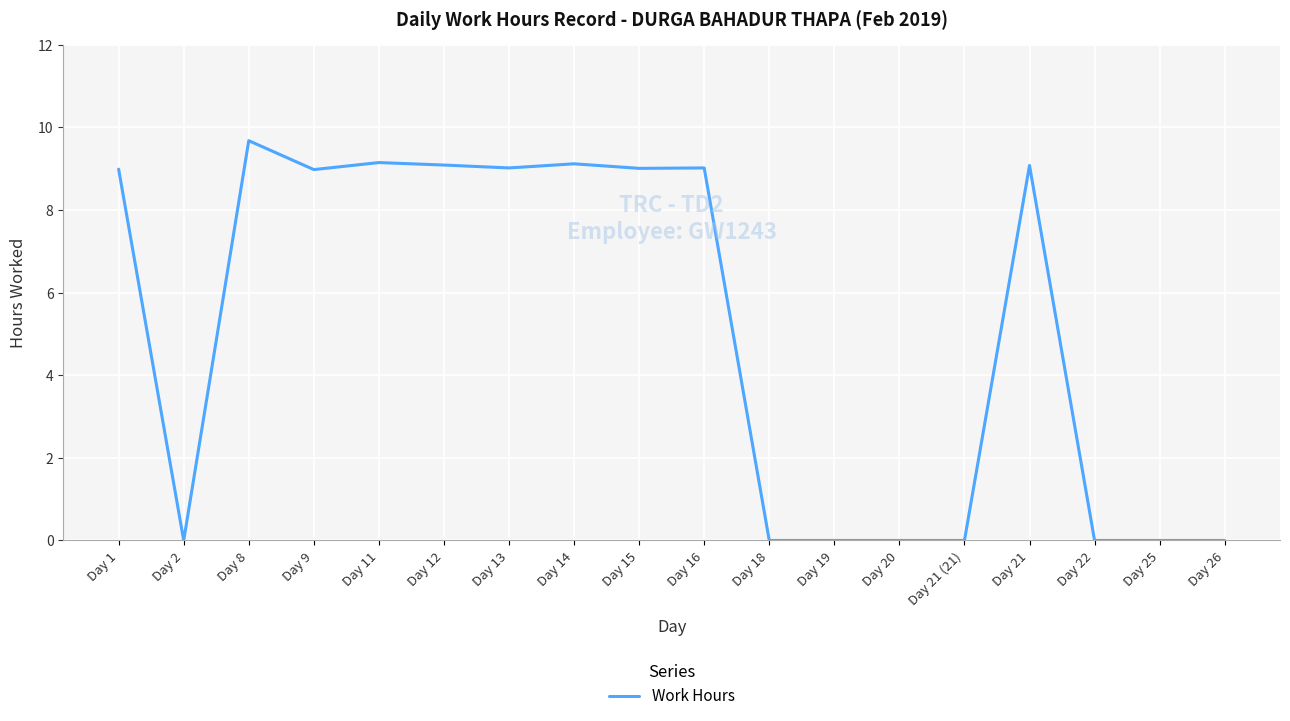

What position from the left is Day 2?

2